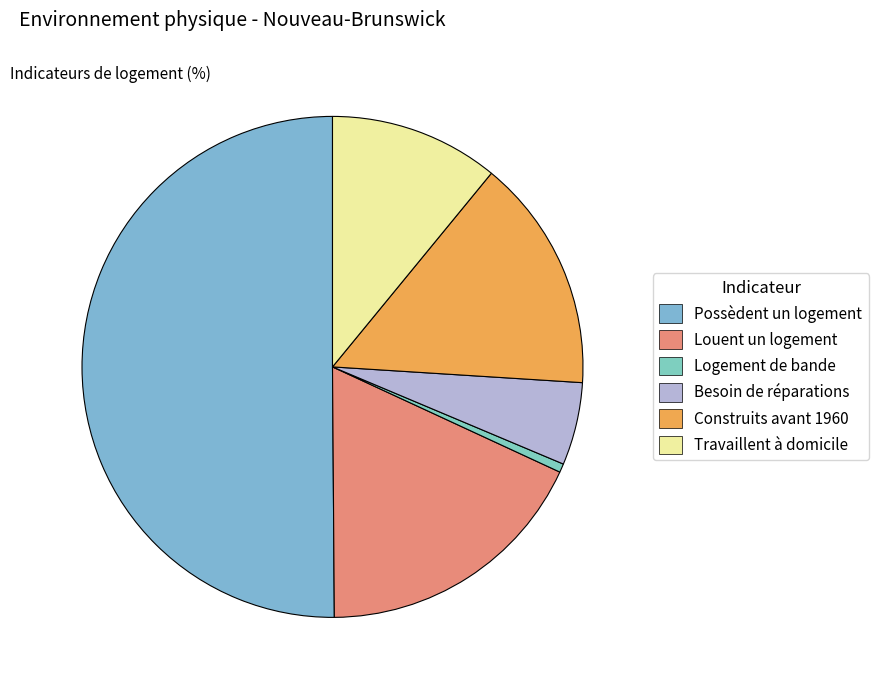

How many segments does this pie chart have?

6